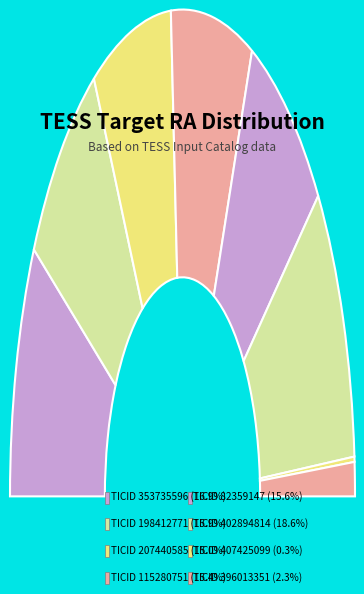

What percentage do 207440585 and 115280751 together represent?

30.4%